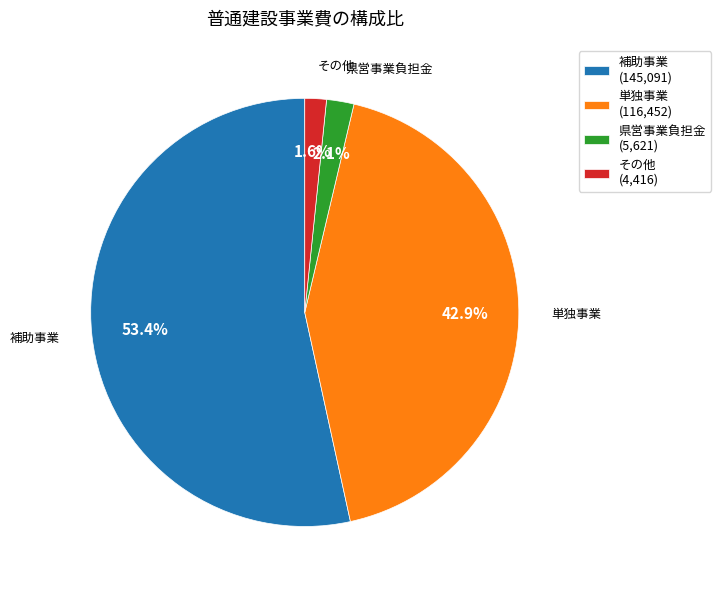

Is 単独事業 the majority of the pie?

No